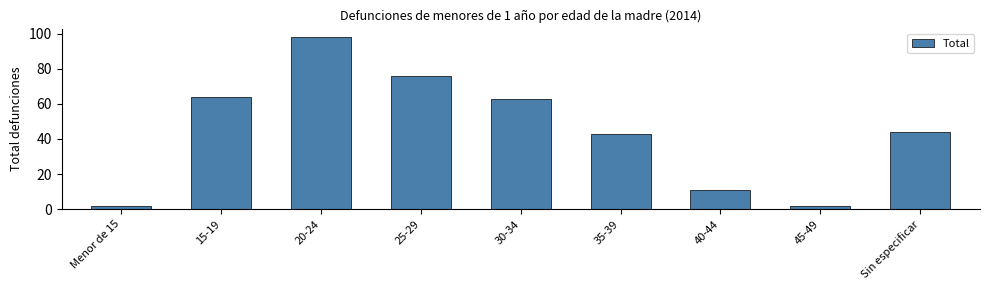

Is it true that the value at Sin especificar is 44?

True